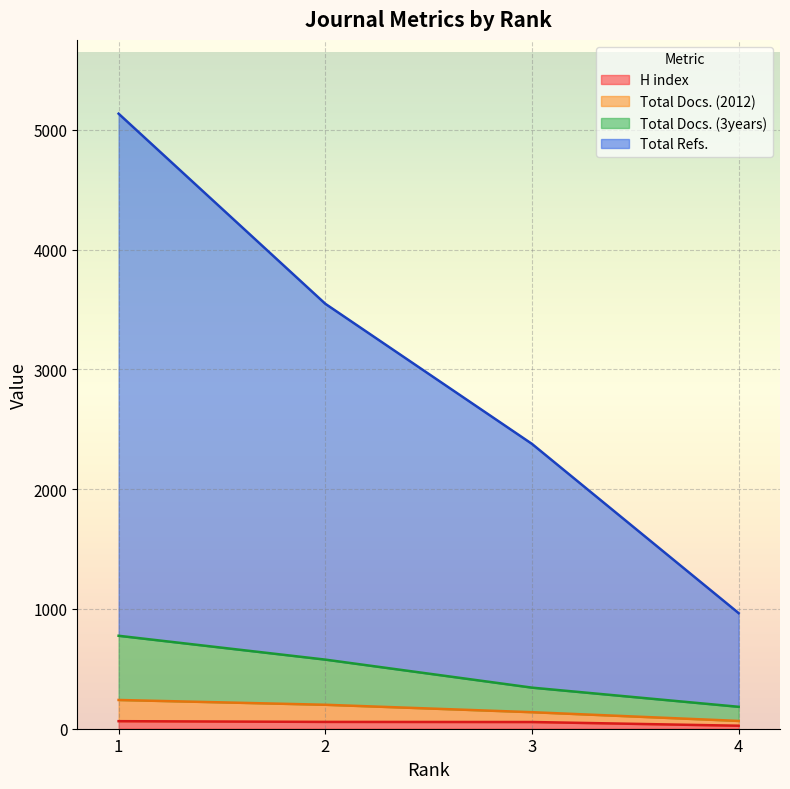

What are all the series names shown in the legend?

H index, Total Docs. (2012), Total Docs. (3years), Total Refs.